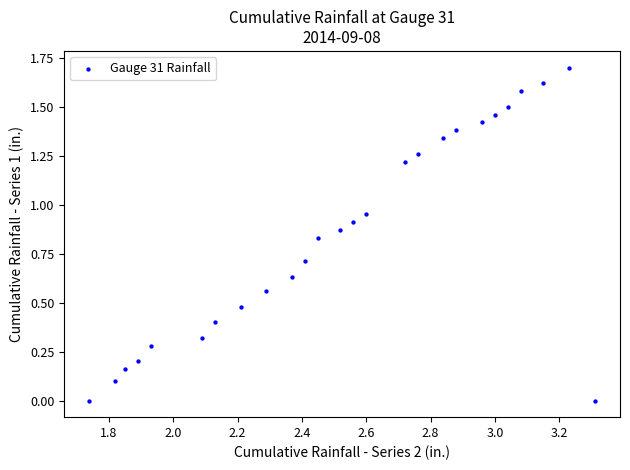

What is the range of Y values (max minus min)?

1.7